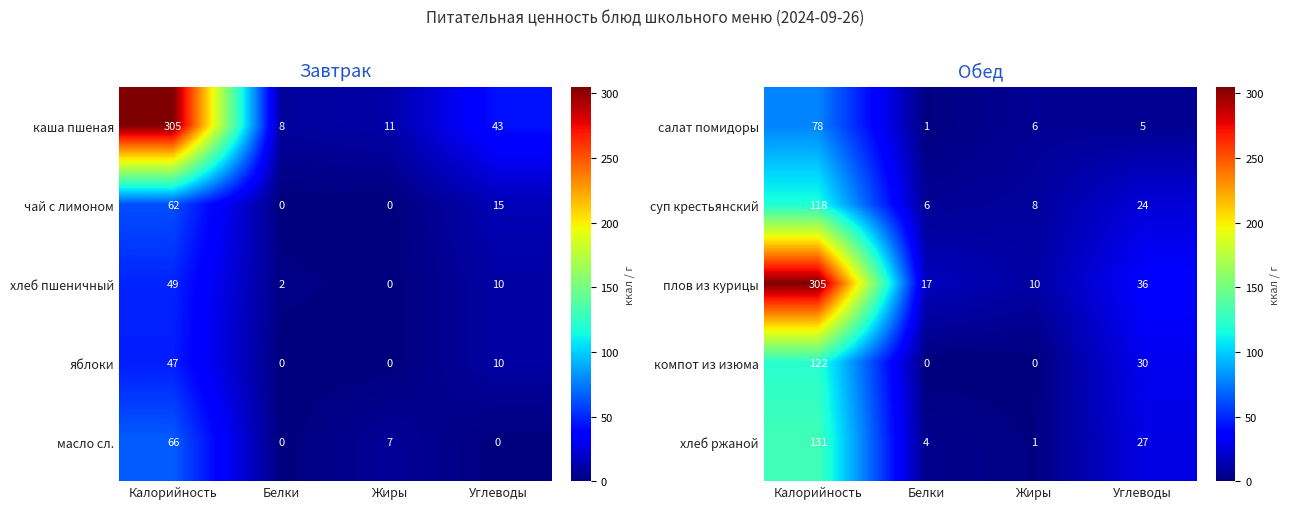

Read the салат помидоры value at Жиры, to the nearest 10.

10